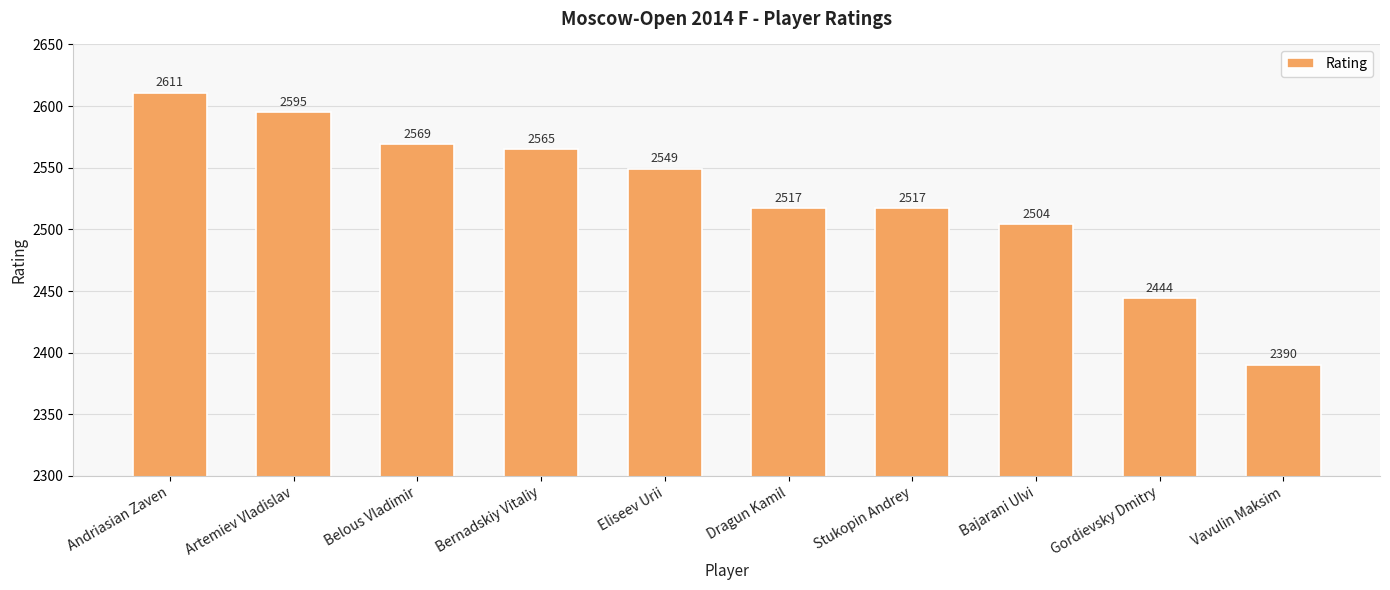

Where is the data nearest to the value 2500?

Bajarani Ulvi